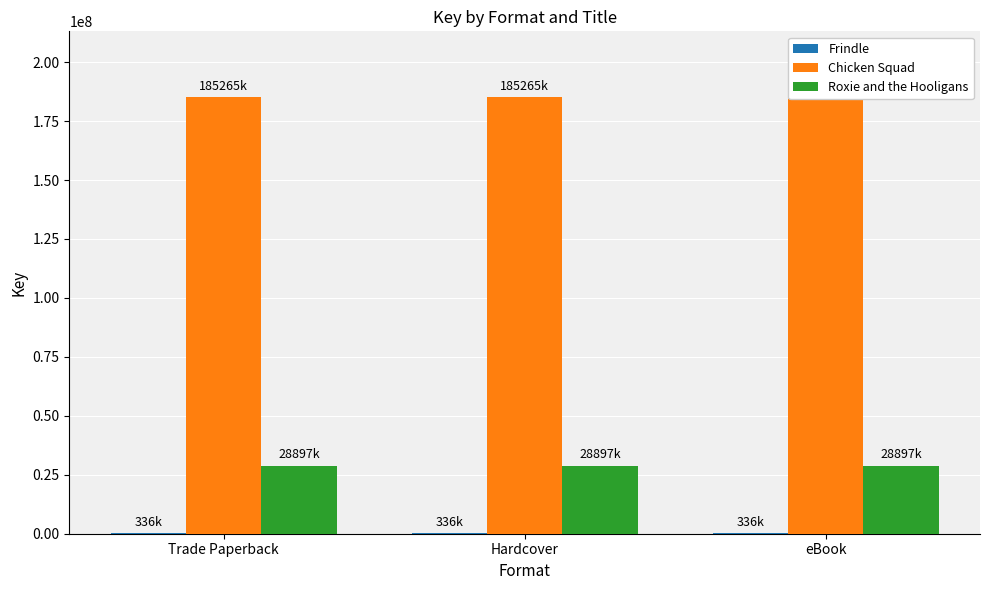

What is the spread (max minus min) of values at Trade Paperback?

184928769